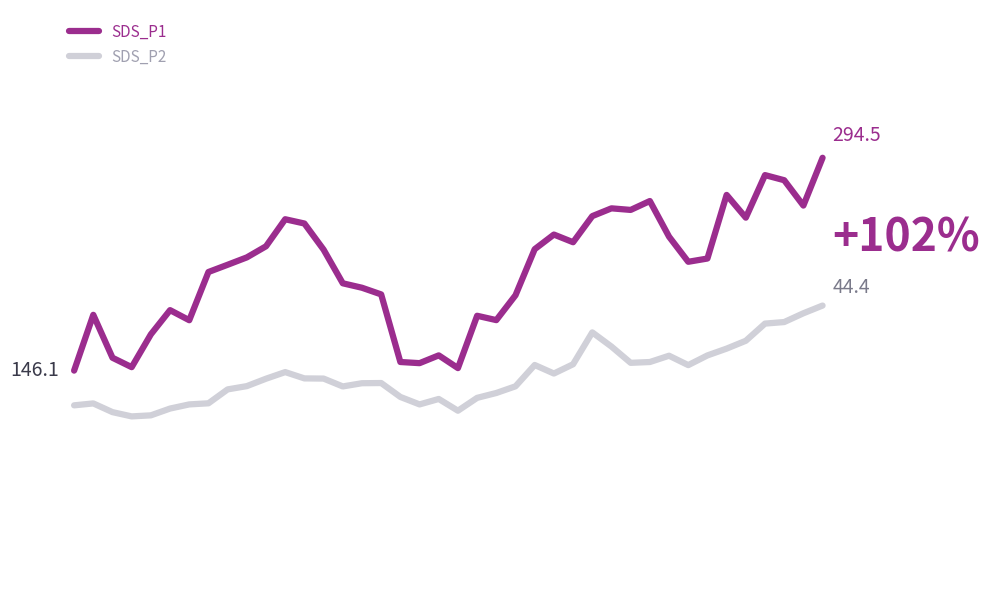

True or false: SDS_P1 has more than 1 interior local peaks.

True